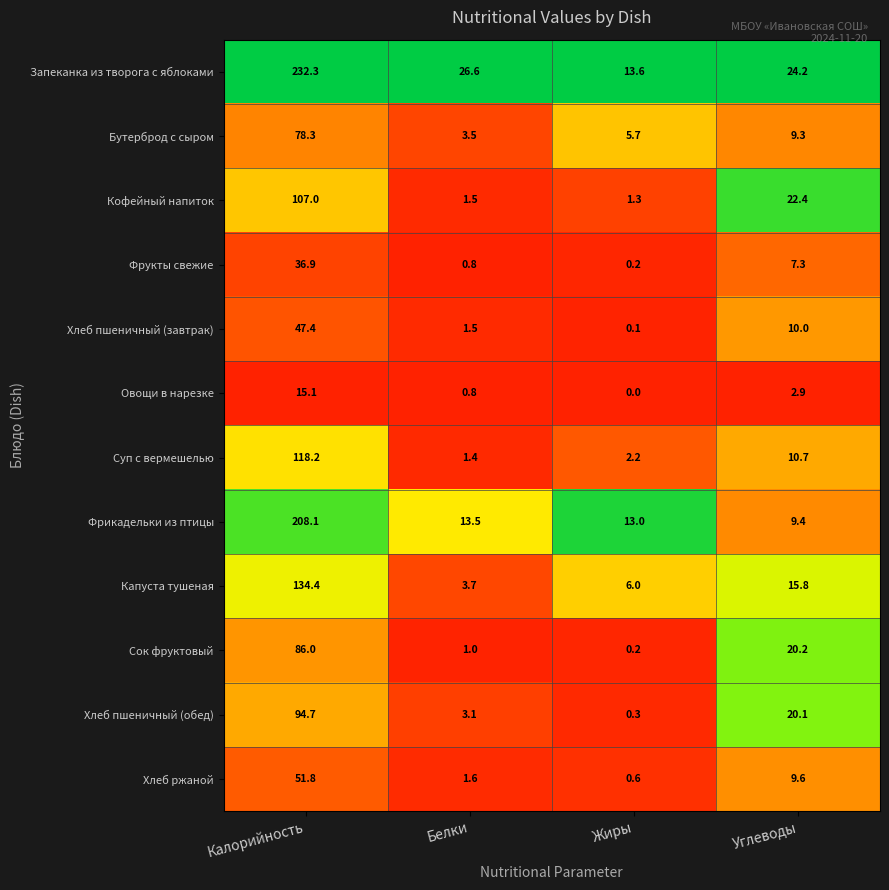

What is the difference between the maximum and minimum values in the Бутерброд с сыром series?

74.8